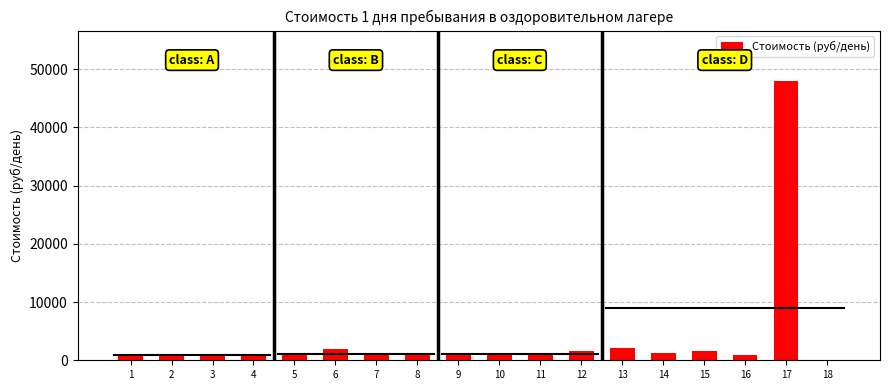

What is the sum of all values?

65728